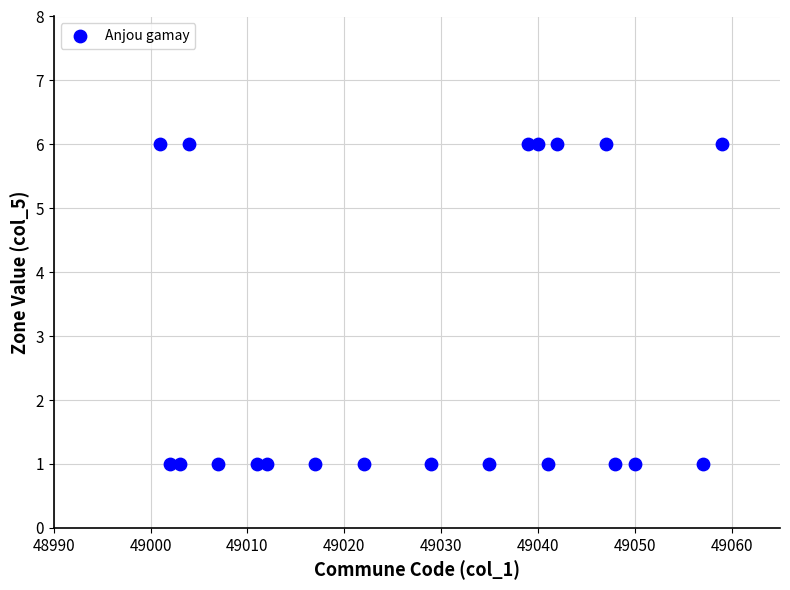

What is the range of X values (max minus min)?

58